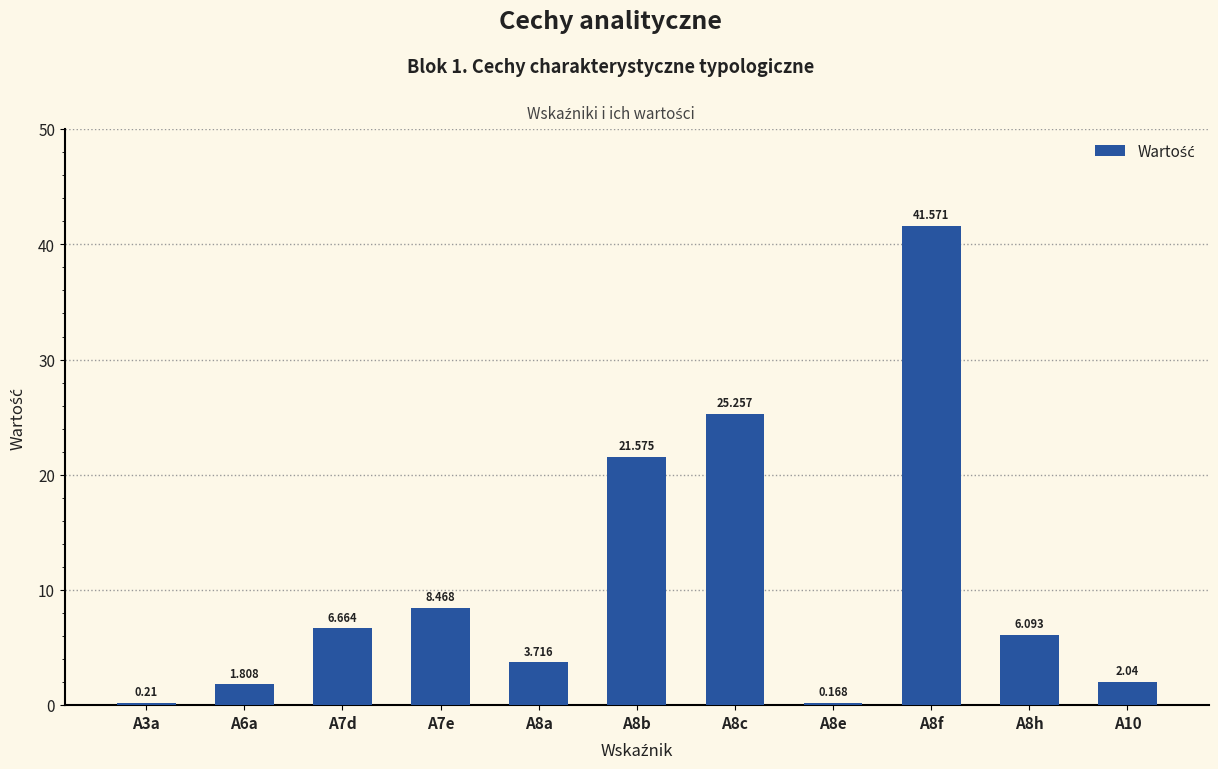

What is the minimum value shown in the chart?

0.2